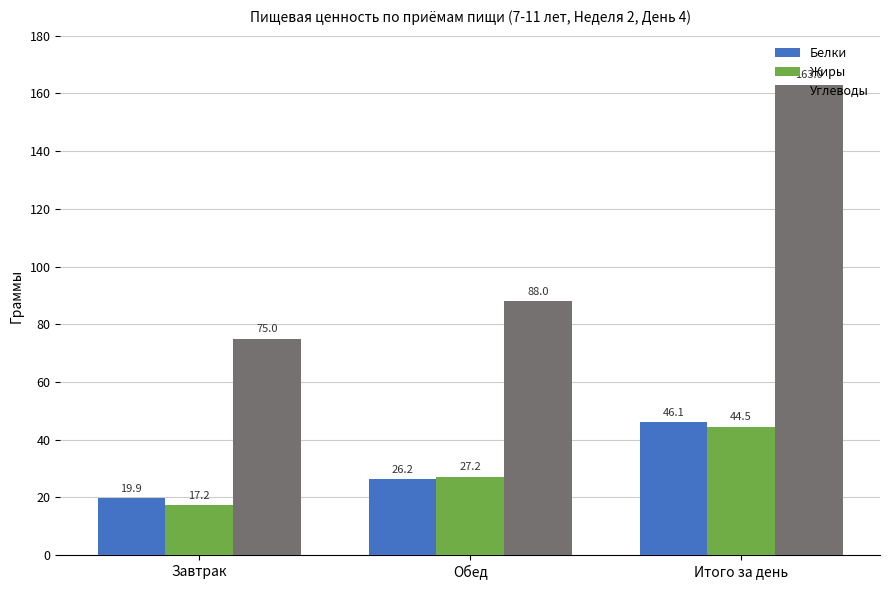

Where is Углеводы nearest to the value 118?

Обед